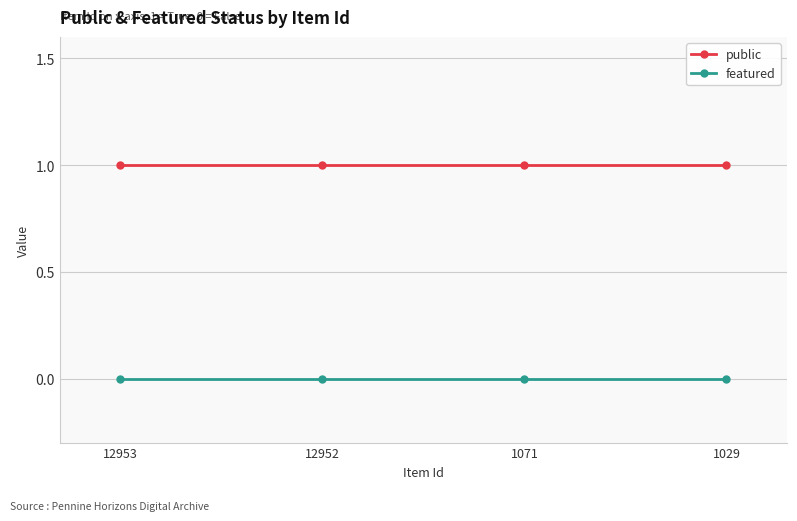

Which series has the largest total across all categories?

public